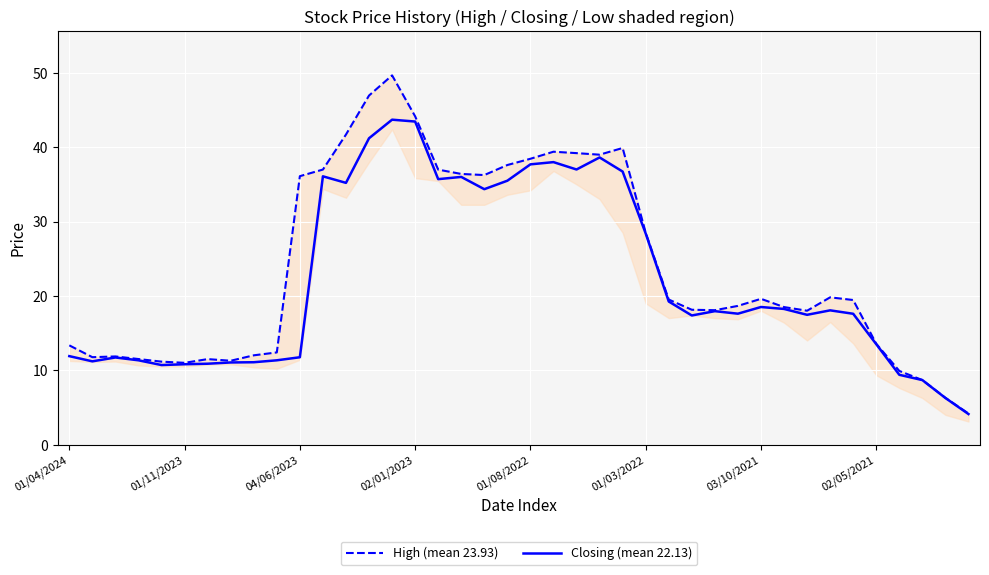

What is the label of the 29th point from the left?

28